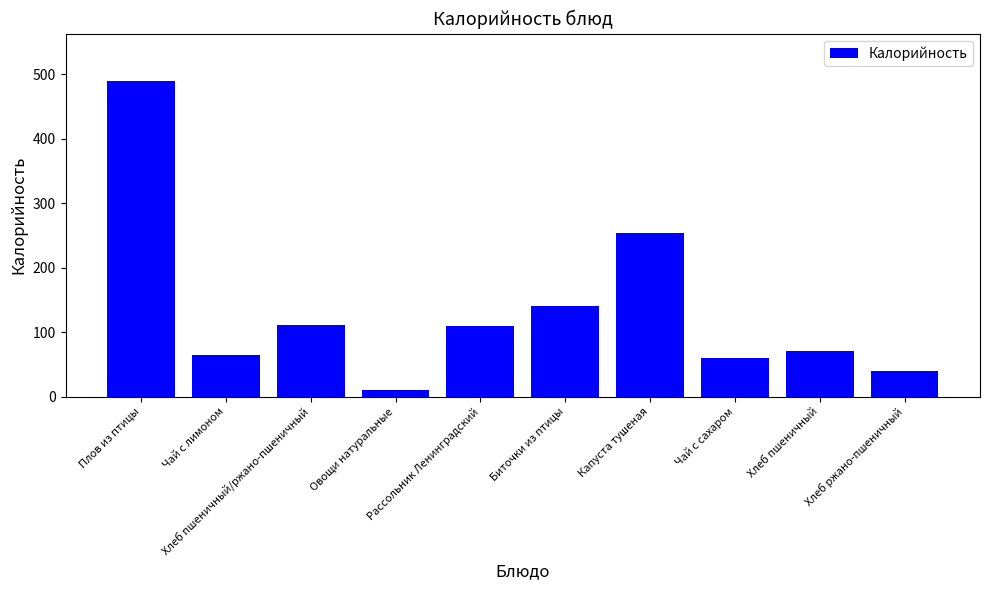

What is the maximum value shown in the chart?

489.6